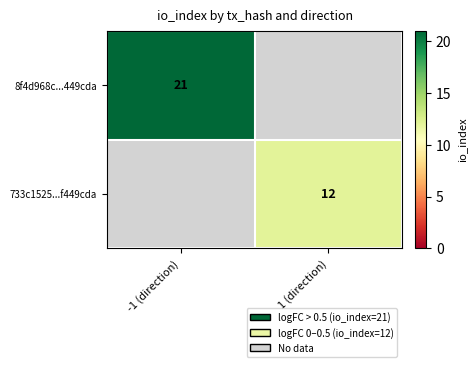

What is the greatest value displayed?

21.0